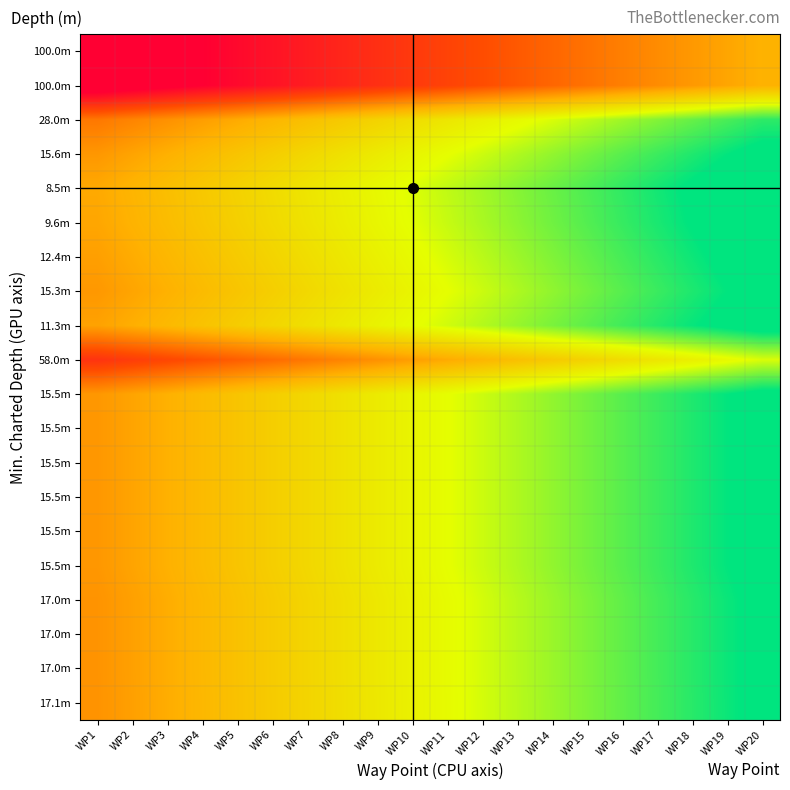

Which category has the lowest value across all series?

WP1